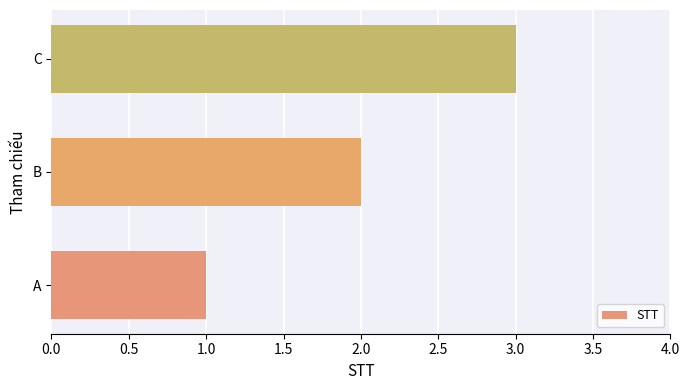

Which has a higher value, B or C?

C